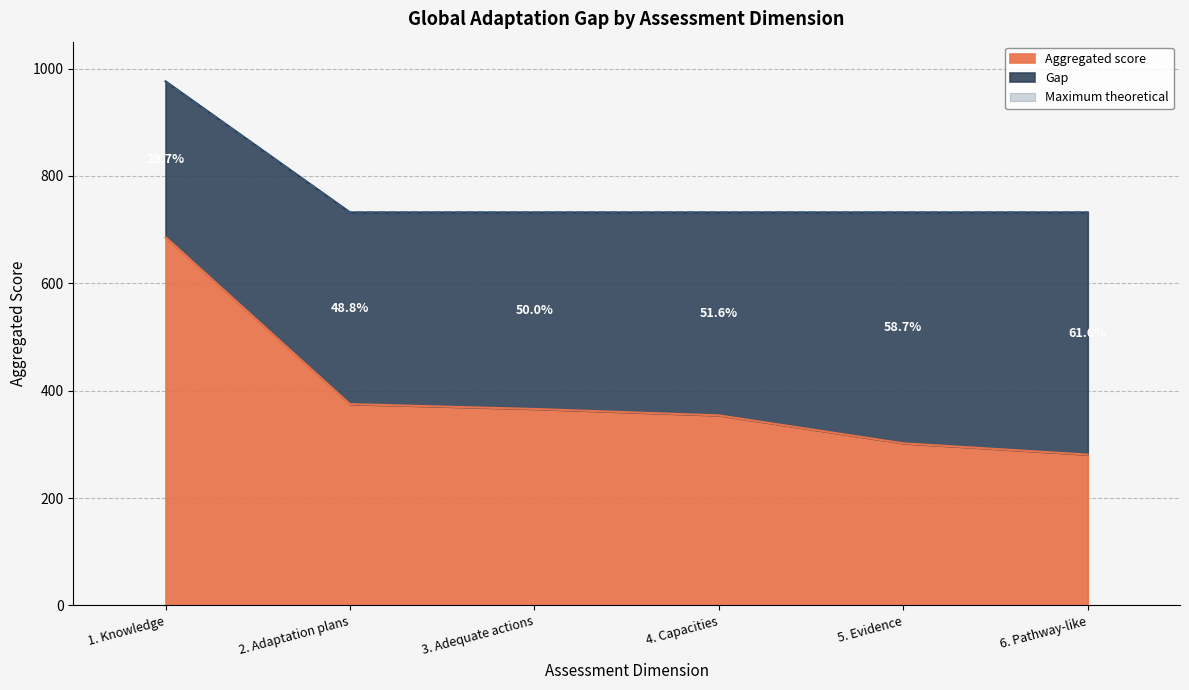

True or false: Maximum theoretical and Aggregated score intersect in this chart.

False